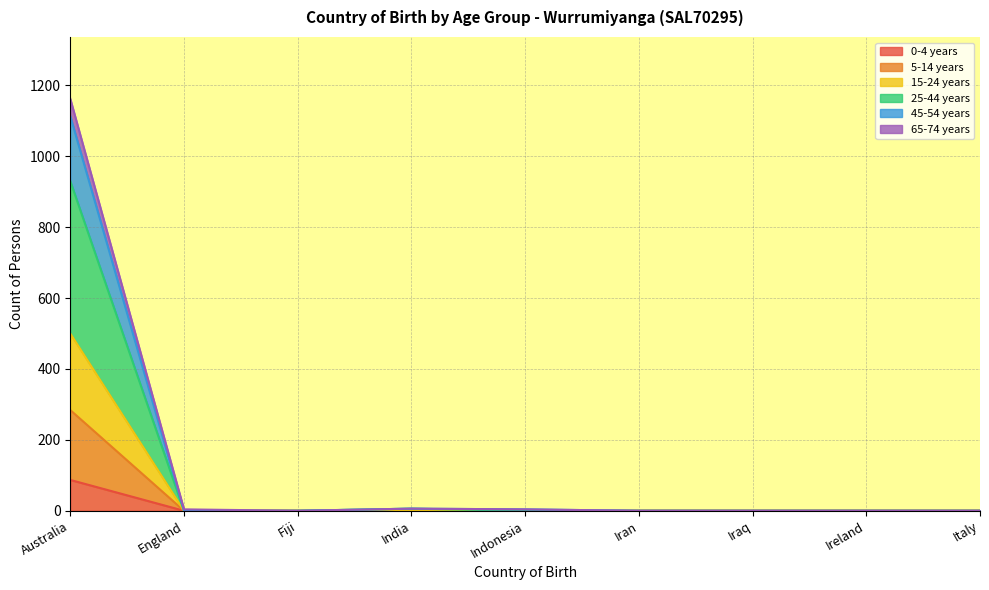

True or false: 0-4 years and 45-54 years cross at least once.

False